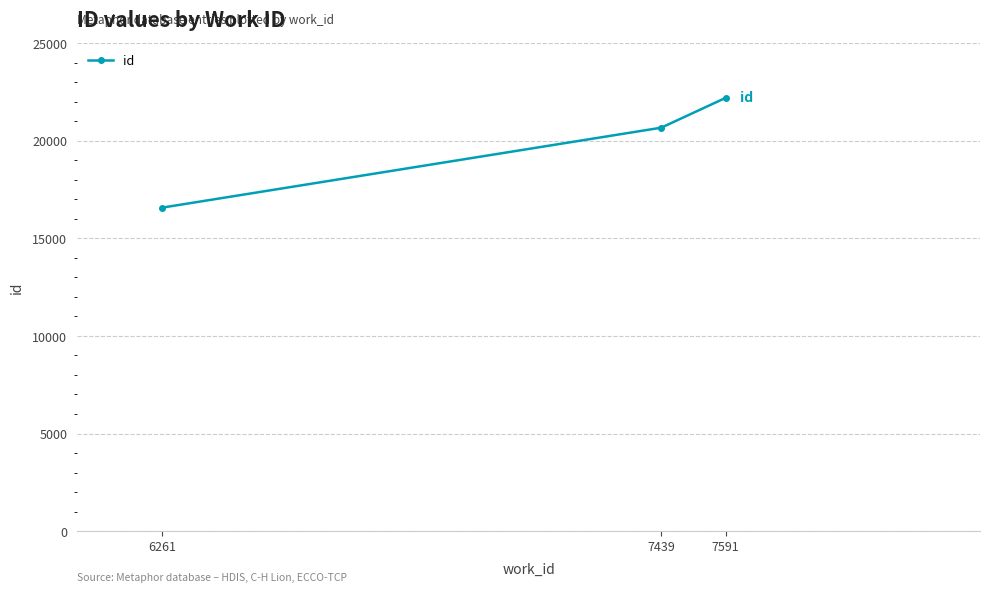

How many lines are shown in the chart?

1